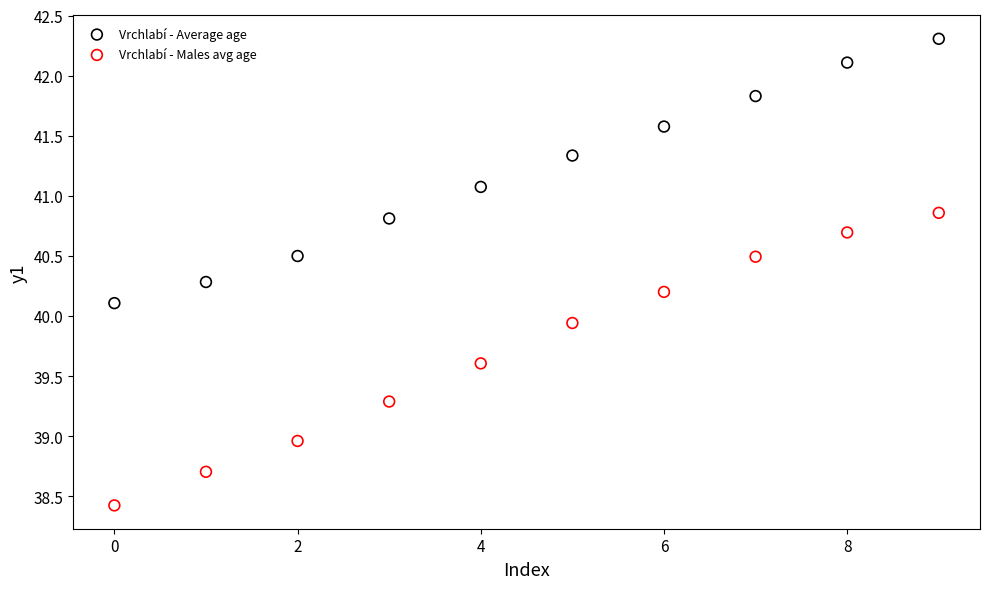

Which series contains the lowest Y value?

Vrchlabí - Males avg age